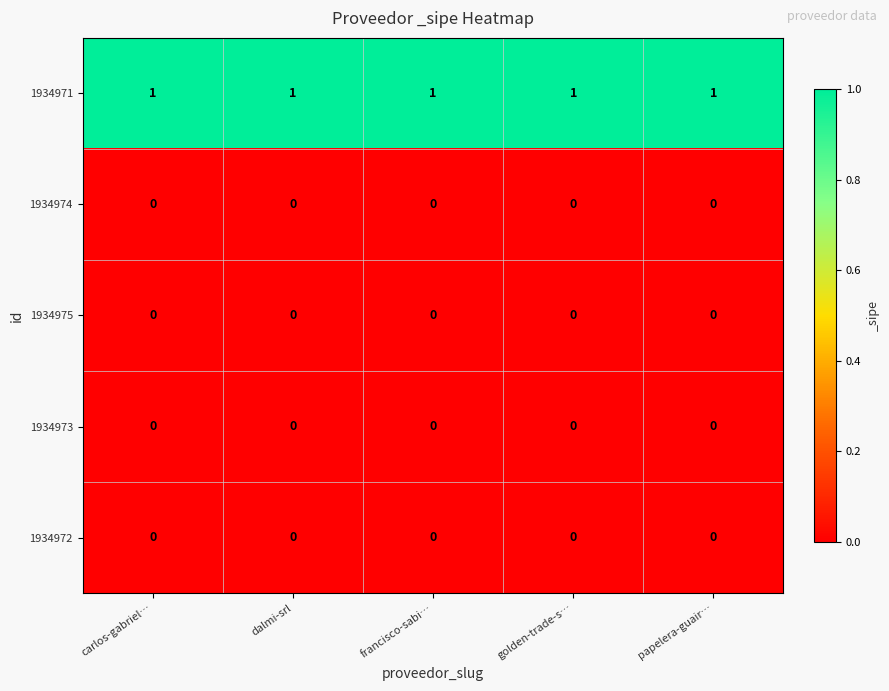

At how many categories does at least one series exceed 0?

5